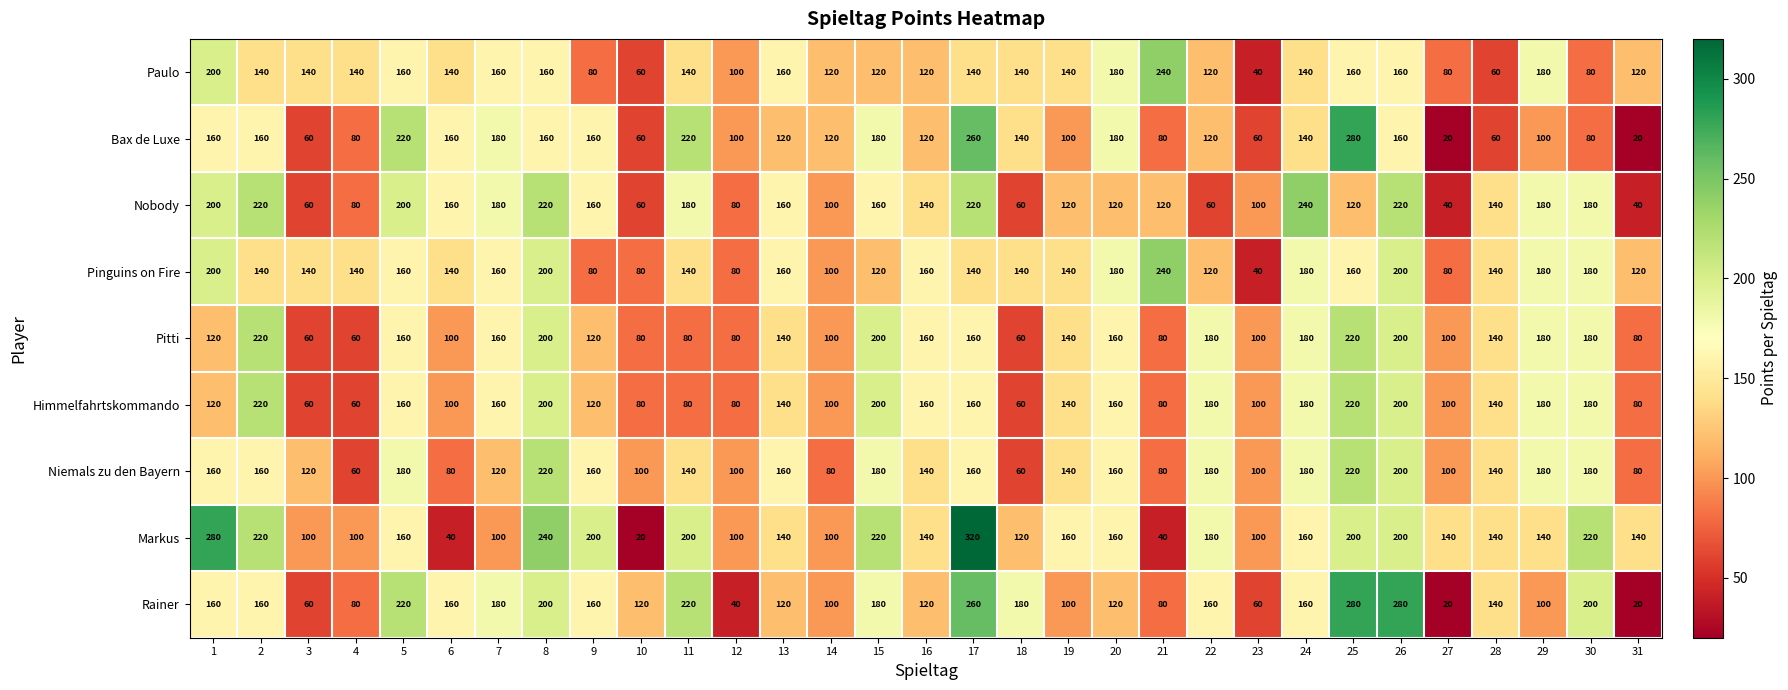

What is the sum of all Rainer values?

4440